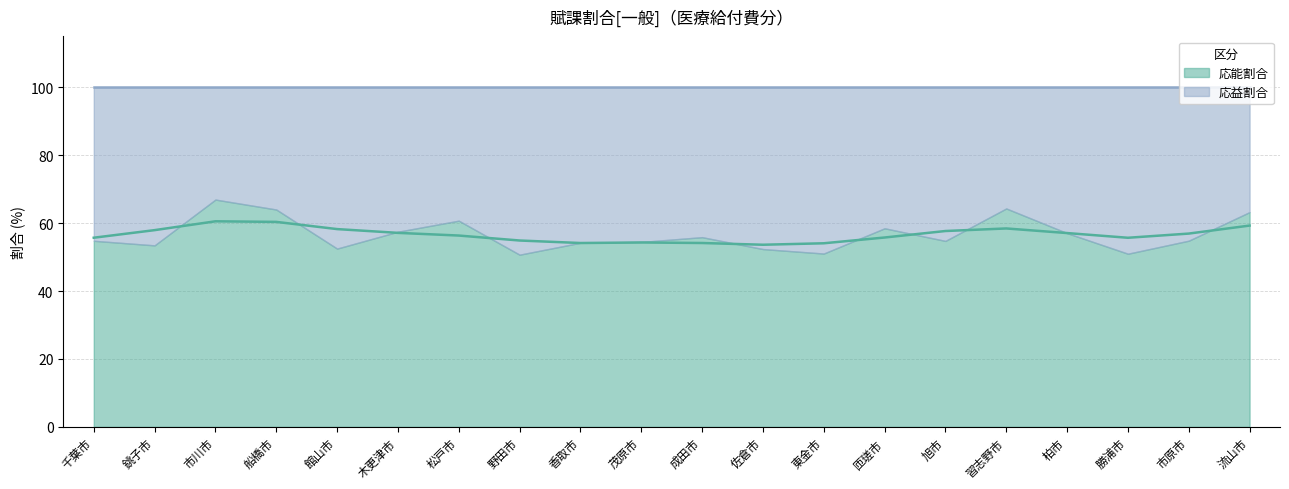

True or false: 応能割合 has a value of 25.3 at 成田市.

False